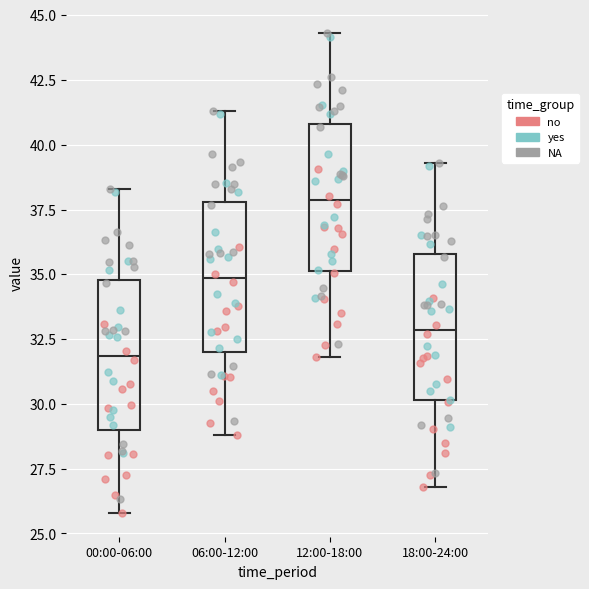

Reading left to right, read every box against the y-axis: the position of its median line, the range the box covers, and the ends of its whiskers. The values are not printed on the chart, so give them approximately, as read against the axis.

00:00-06:00: median 32.0, box 29.0 to 35.0, whiskers 26.0 to 38.5
06:00-12:00: median 35.0, box 32.0 to 38.0, whiskers 29.0 to 41.5
12:00-18:00: median 38.0, box 35.0 to 41.0, whiskers 32.0 to 44.5
18:00-24:00: median 33.0, box 30.0 to 36.0, whiskers 27.0 to 39.5